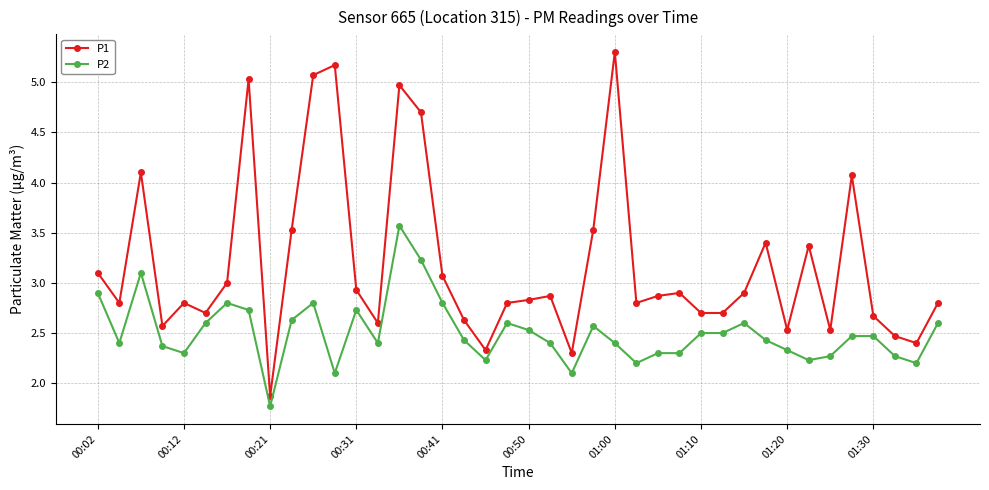

Count the number of categories in the chart.

40